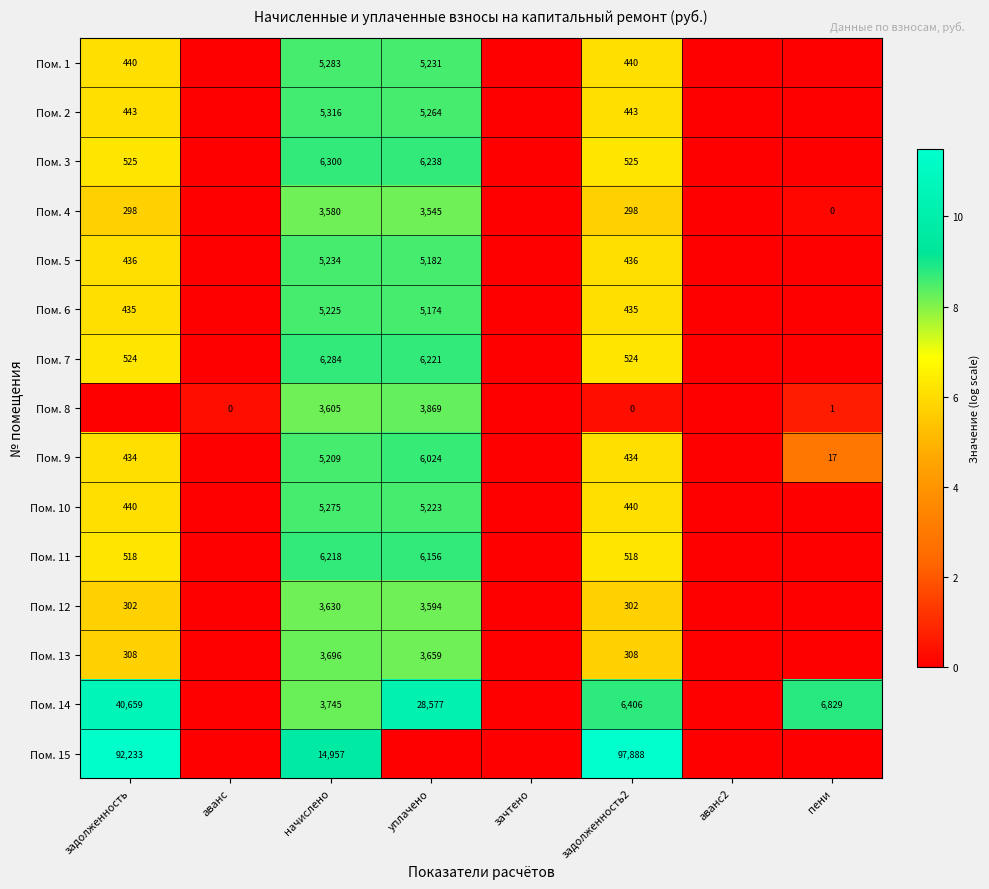

What is the spread (max minus min) of values at задолженность2?

97888